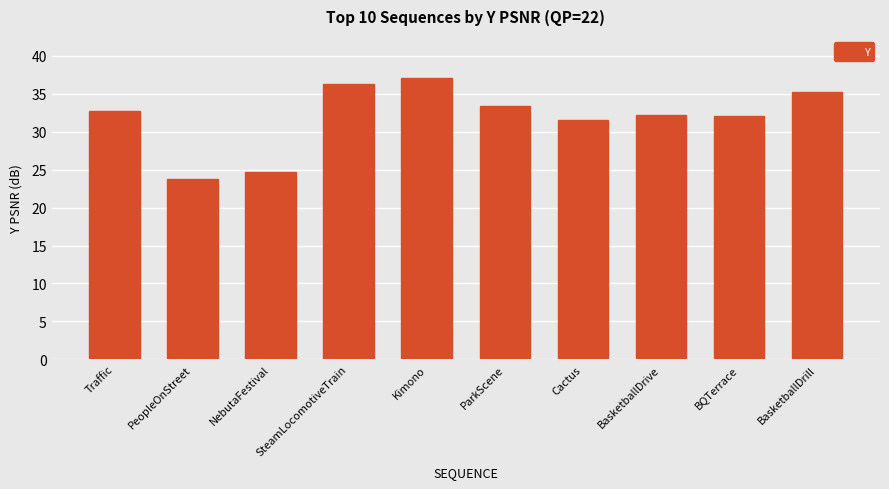

Which category has the highest value across all series?

Kimono